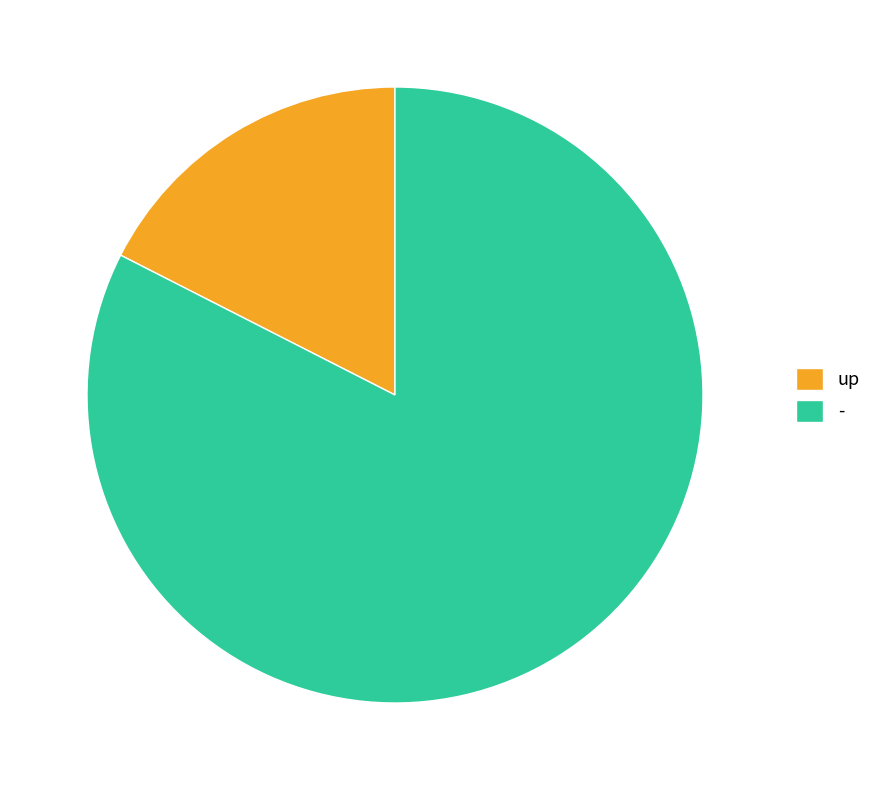

Count the number of slices in the pie.

2